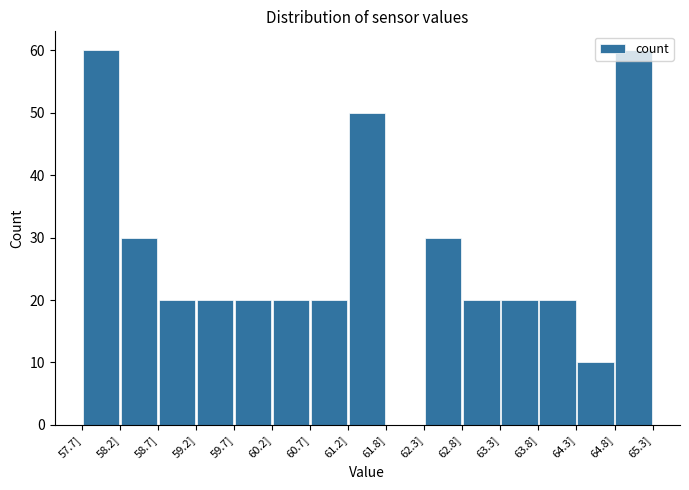

How tall is the bar that spans 62.3 to 62.8 on the x-axis? Neither the bar edges nor the heights are printed on the chart, so give them approximately, as read against the axes.

30